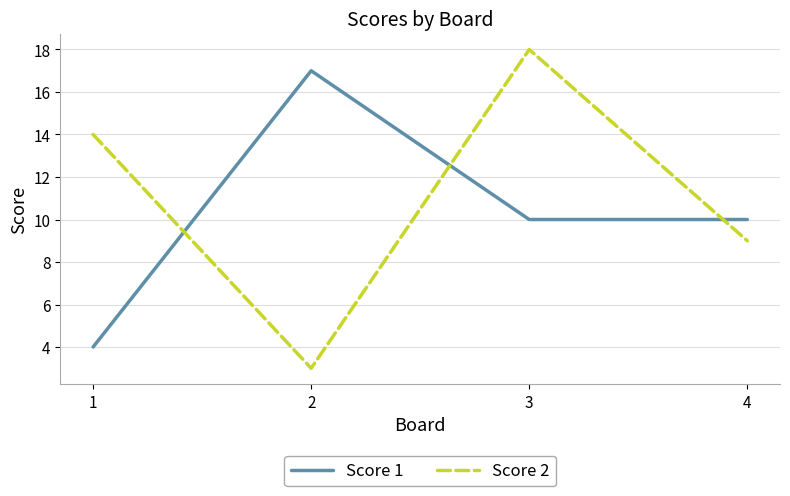

List the series in order of their peak value, highest first.

Score 2, Score 1